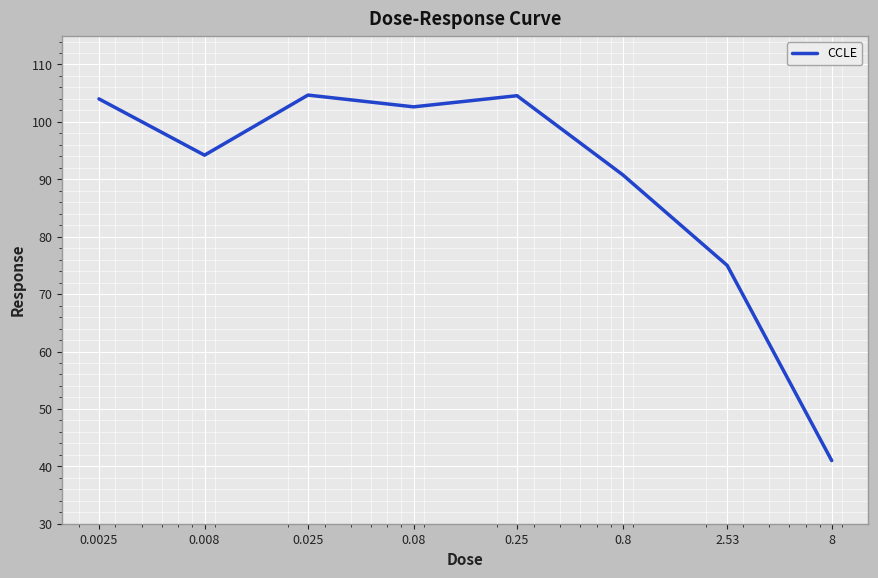

How many values exceed 102?

4